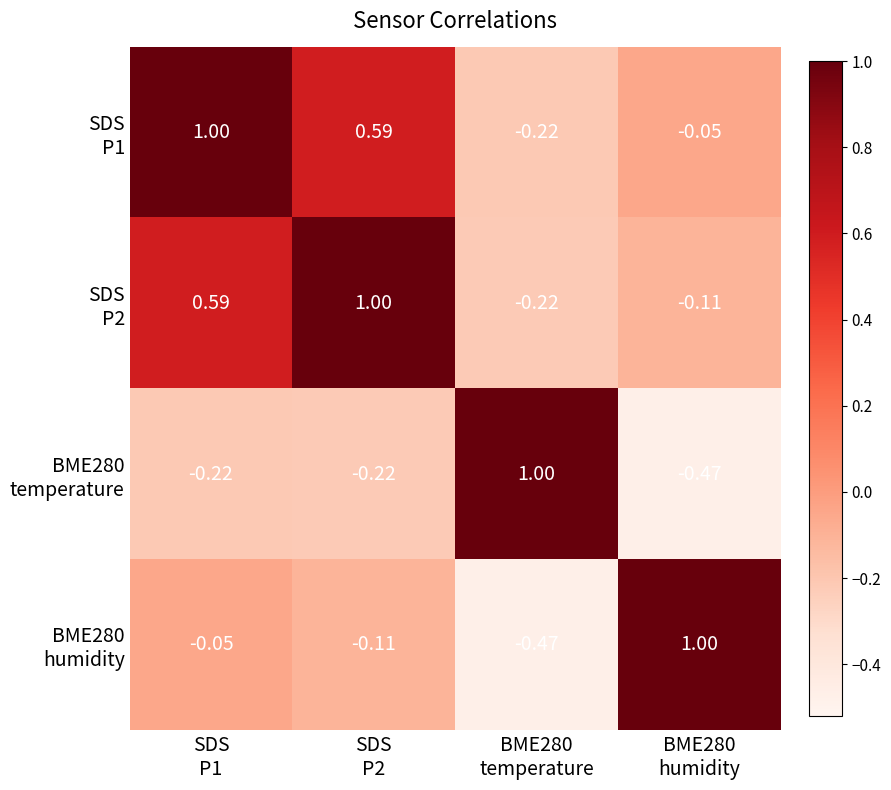

Count the number of data series in this chart.

4